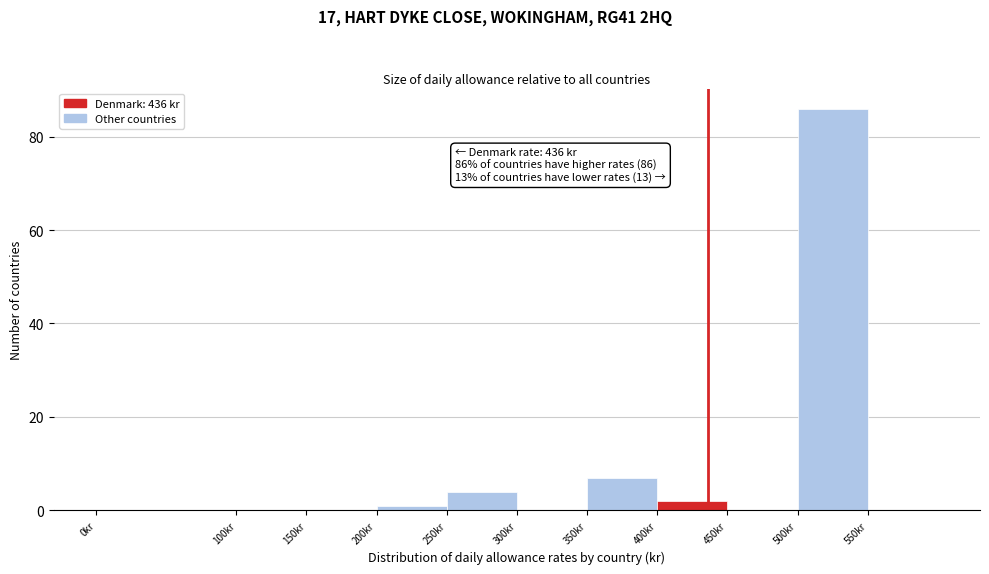

Which range on the x-axis has the tallest bar?

500 to 550